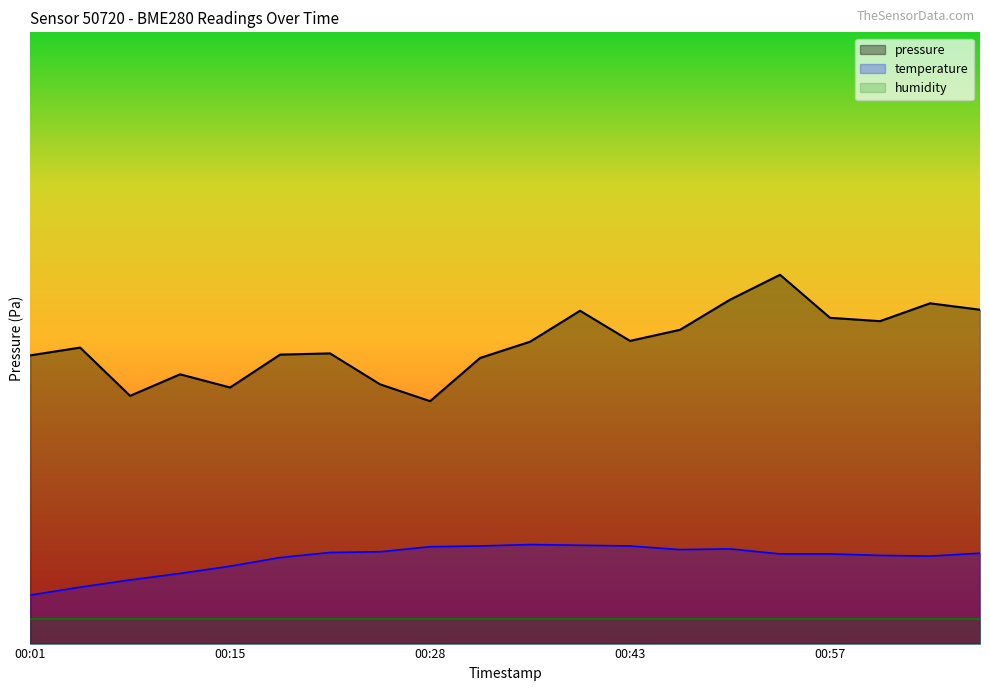

What is the label of the 14th point from the right?

00:22